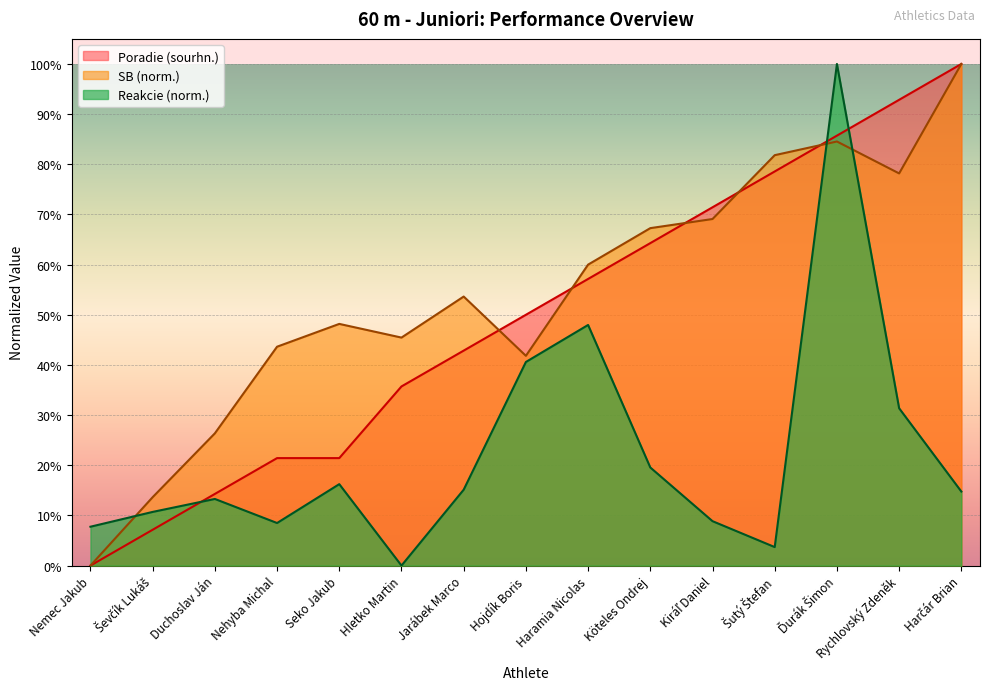

How many times do SB and Reakcie cross each other?

3